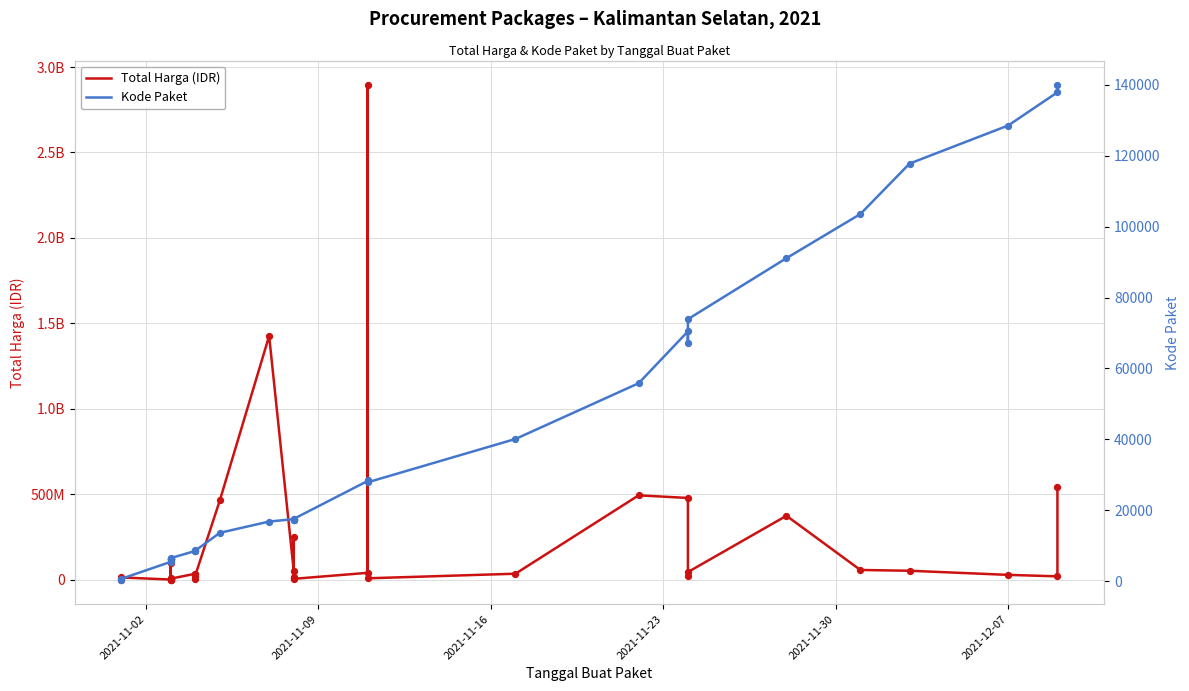

Which series has the widest spread of Y values?

Total Harga (IDR)